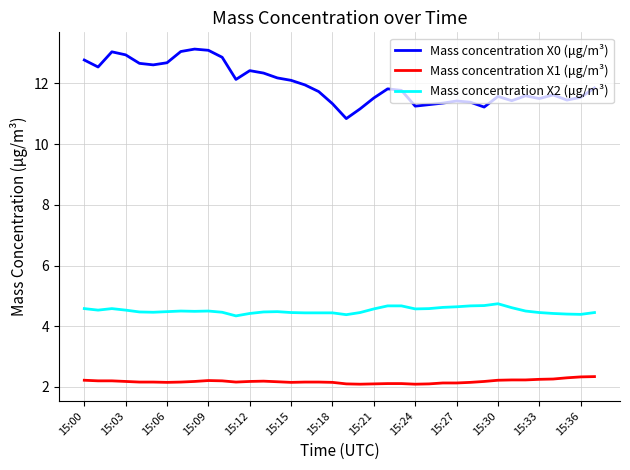

Which series has the largest total across all categories?

Mass concentration X0 (μg/m³)